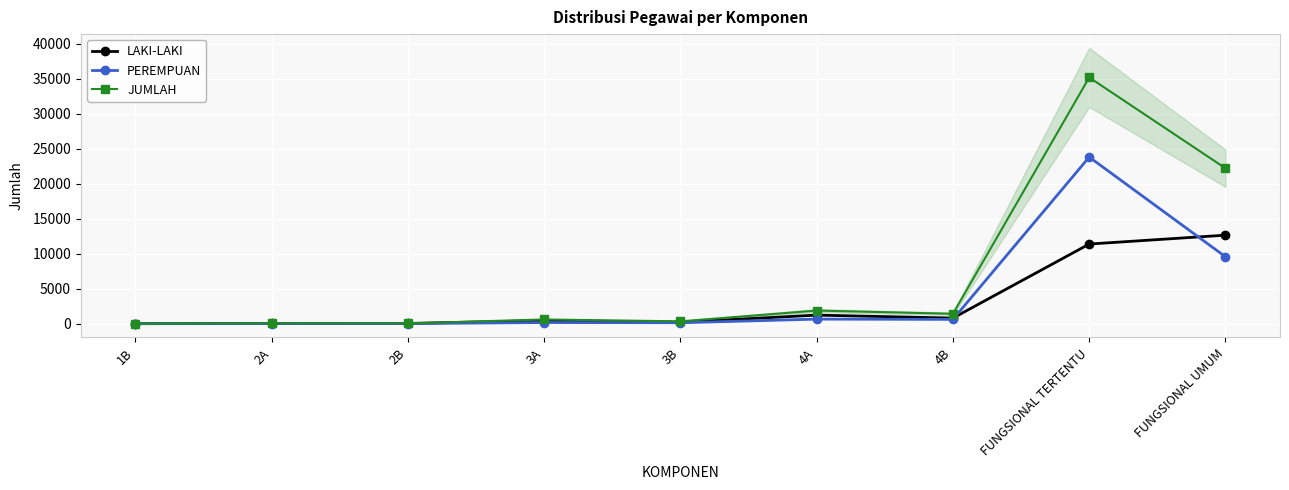

What position from the left is 1B?

1